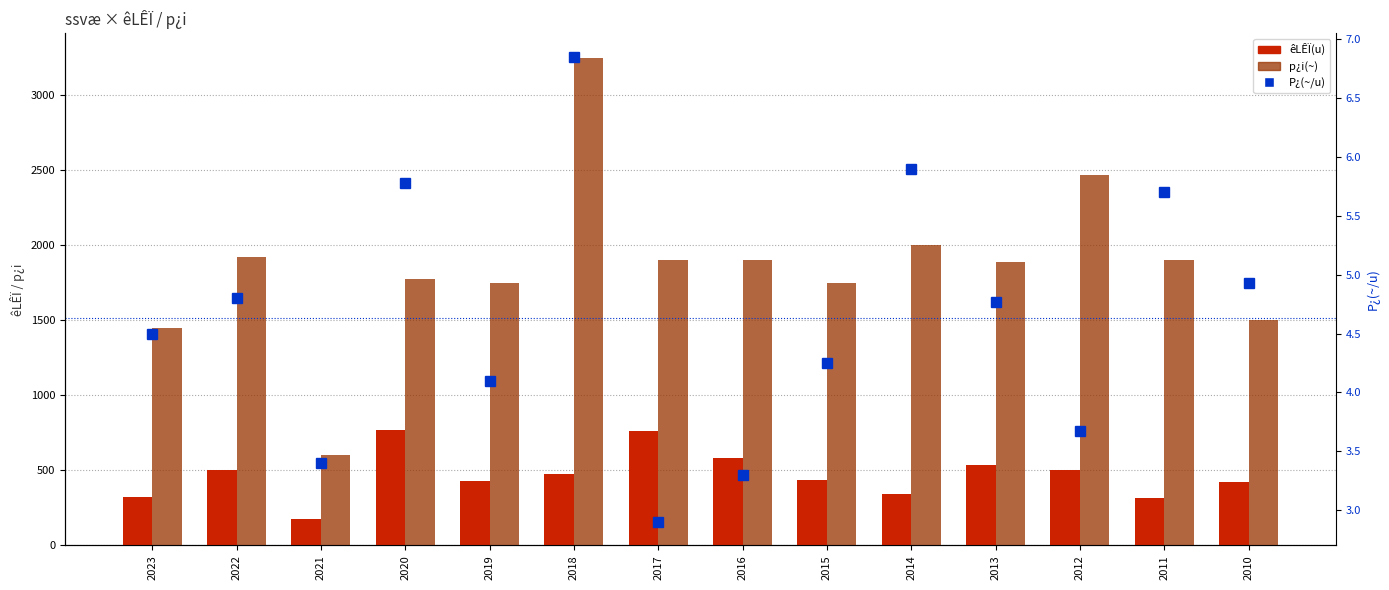

How many values in the p¿i(~) series are below 1900?

7